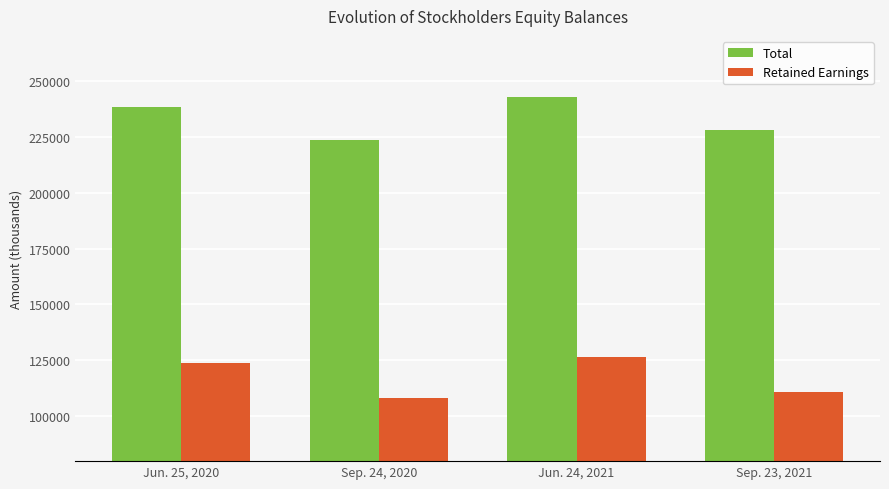

Which series changed the most between Sep. 24, 2020 and Sep. 23, 2021?

Total